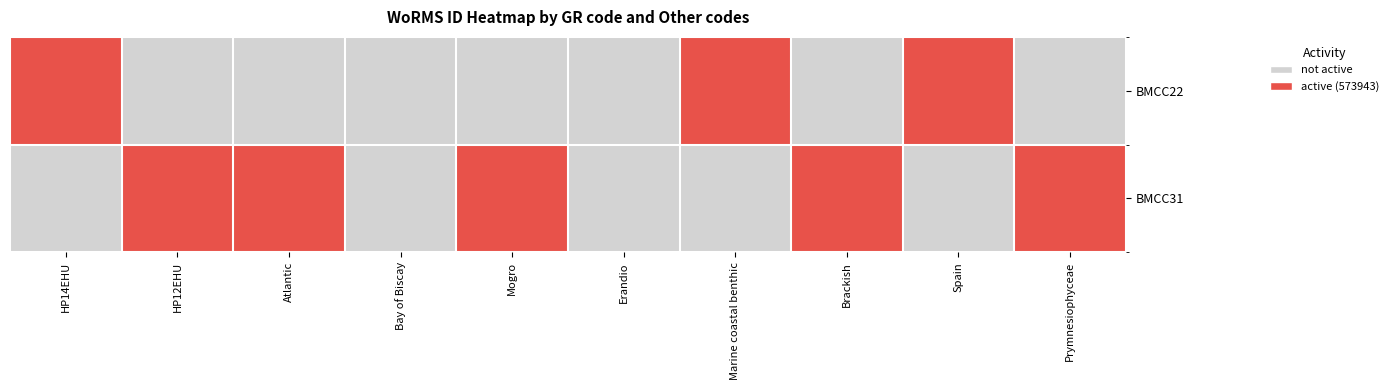

Reading left to right, transcribe all the data shown in this chart.

BMCC22: HP14EHU=1	HP12EHU=0	Atlantic=0	Bay of Biscay=0	Mogro=0	Erandio=0	Marine coastal benthic=1	Brackish=0	Spain=1	Prymnesiophyceae=0
BMCC31: HP14EHU=0	HP12EHU=1	Atlantic=1	Bay of Biscay=0	Mogro=1	Erandio=0	Marine coastal benthic=0	Brackish=1	Spain=0	Prymnesiophyceae=1